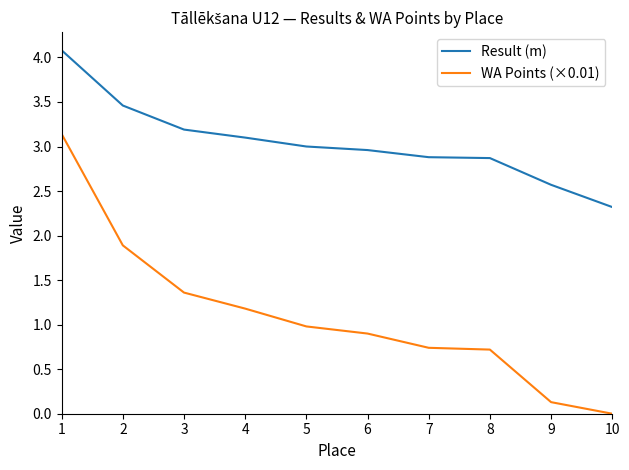

Which series has the largest range (max minus min)?

WA Points (×0.01)